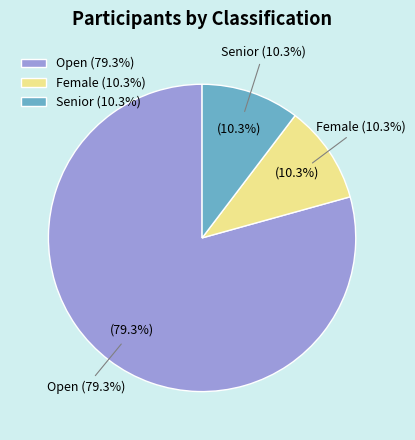

What is the largest slice in the pie chart?

Open